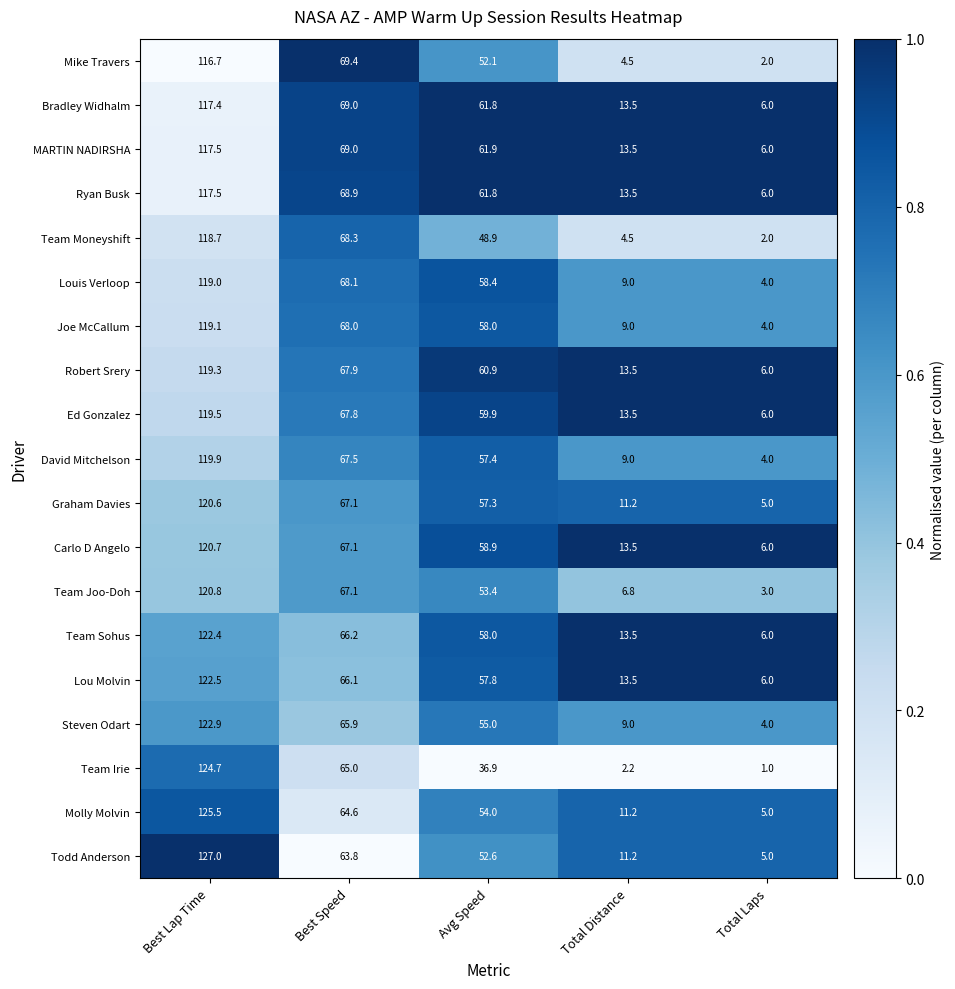

At which label does Ed Gonzalez first exceed 59?

Best Lap Time